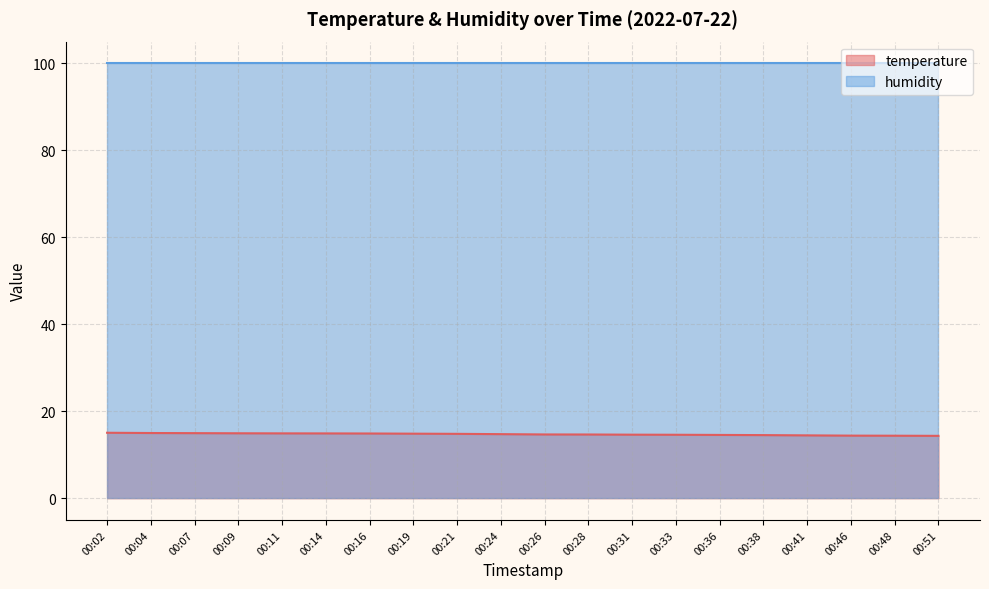

What is the difference between the maximum and minimum values?

0.7